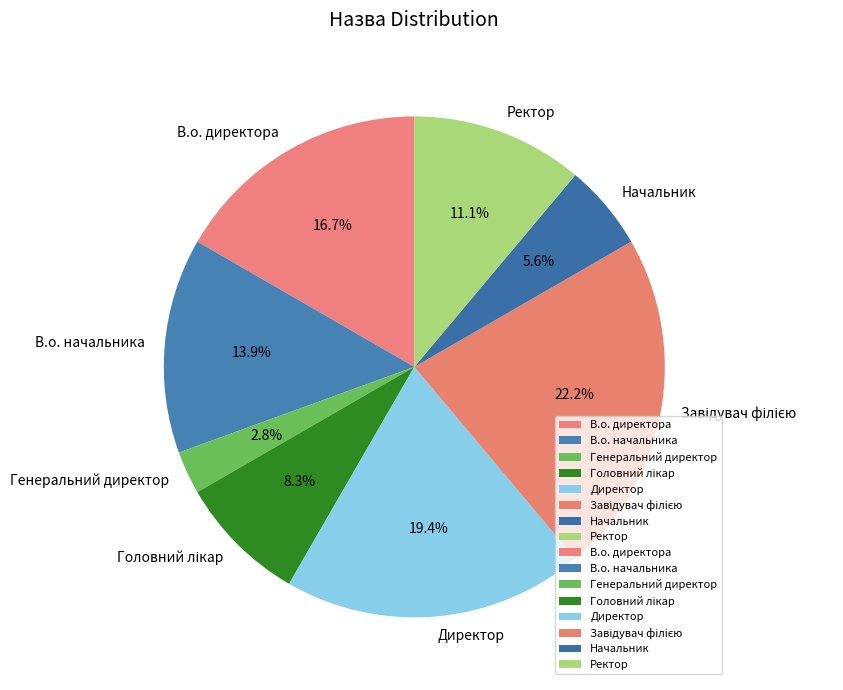

Is there a majority slice in this chart?

No